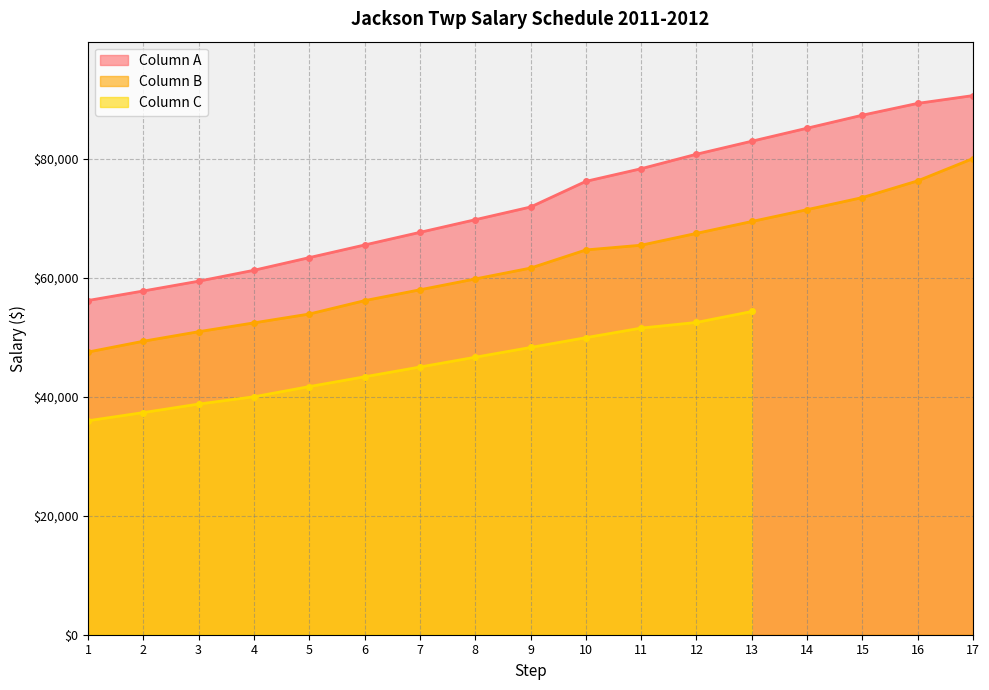

Which label corresponds to the largest value in the chart?

17